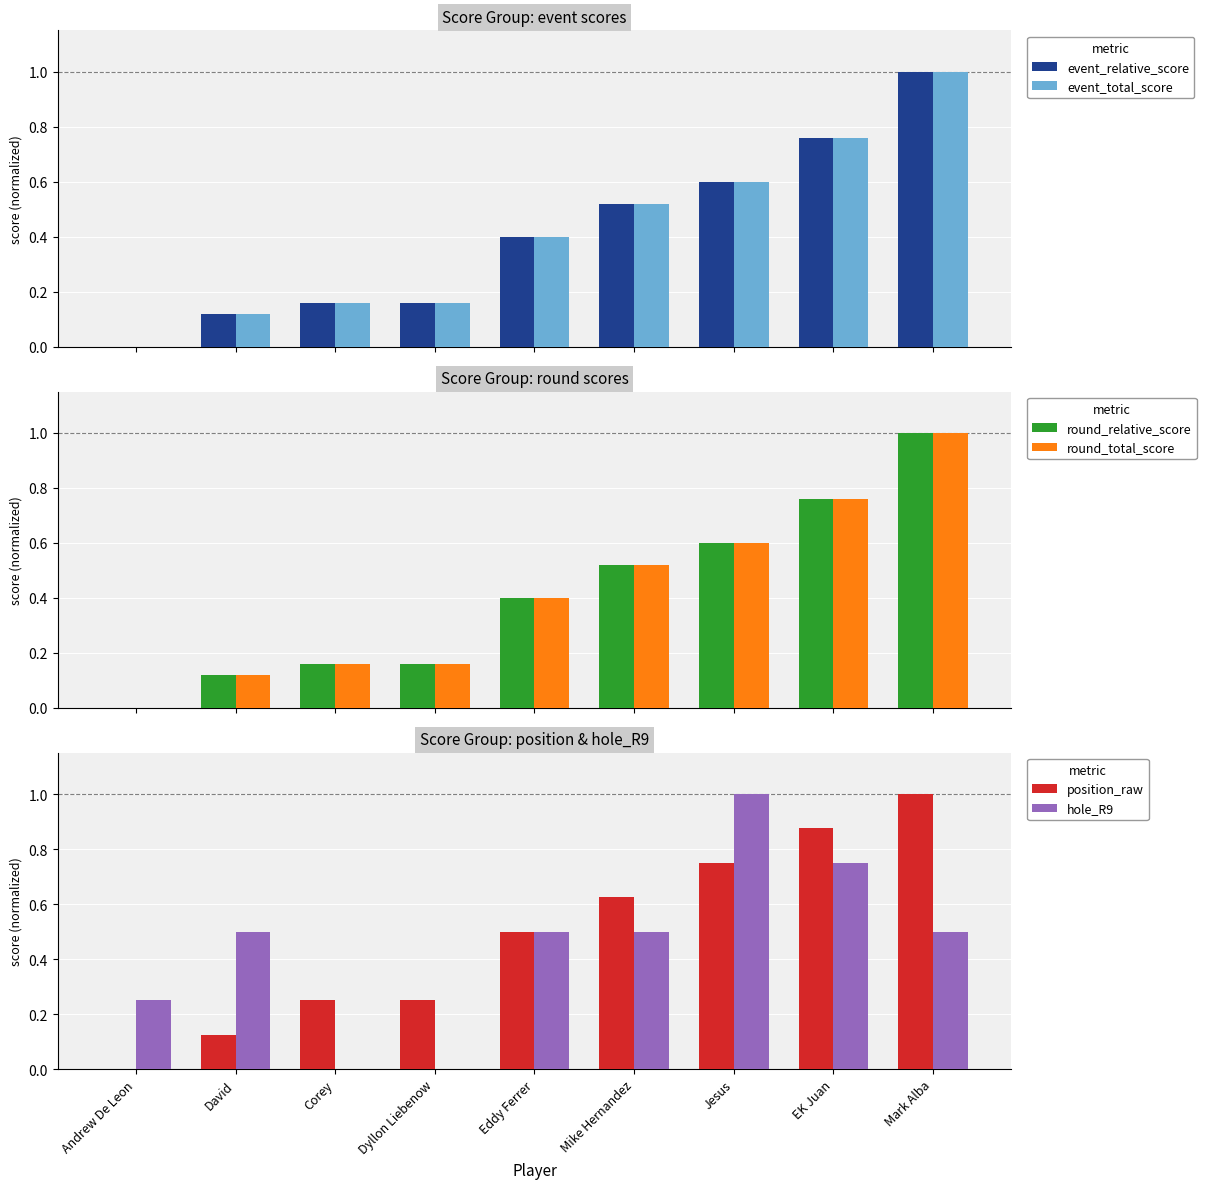

At David, list the series in order from largest to smallest.

hole_R9, position_raw, event_relative_score, event_total_score, round_relative_score, round_total_score